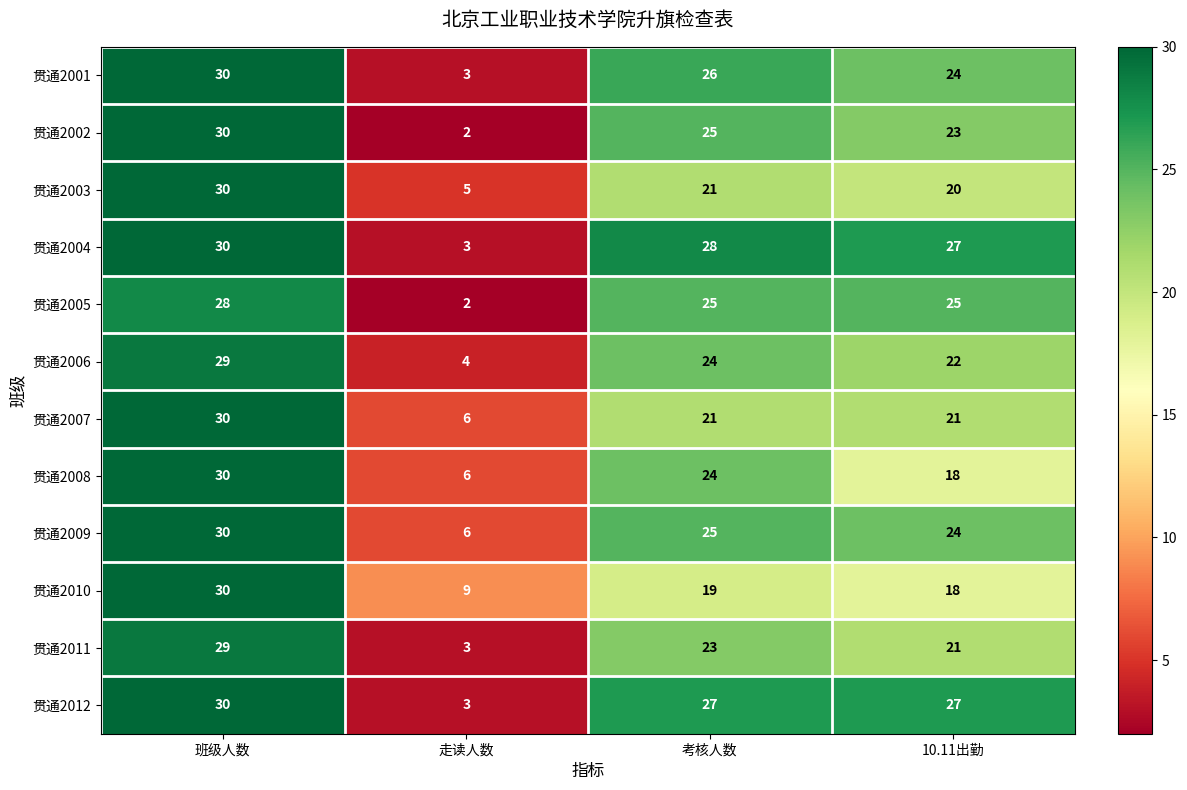

Which series has the widest spread of values?

贯通2002